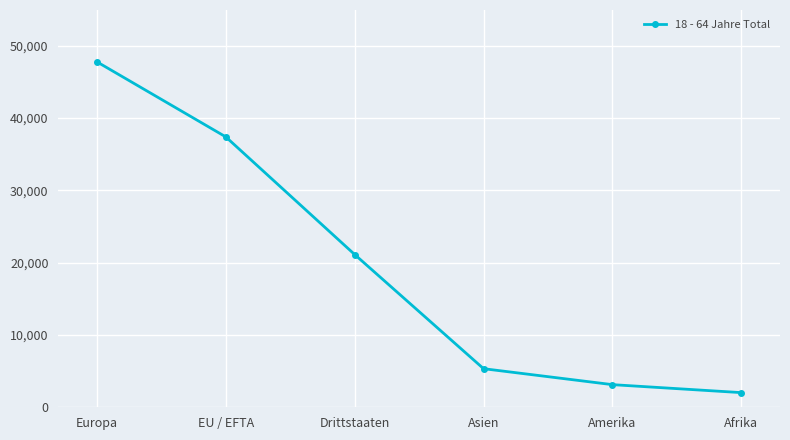

At which label is the value closest to 24895?

Drittstaaten